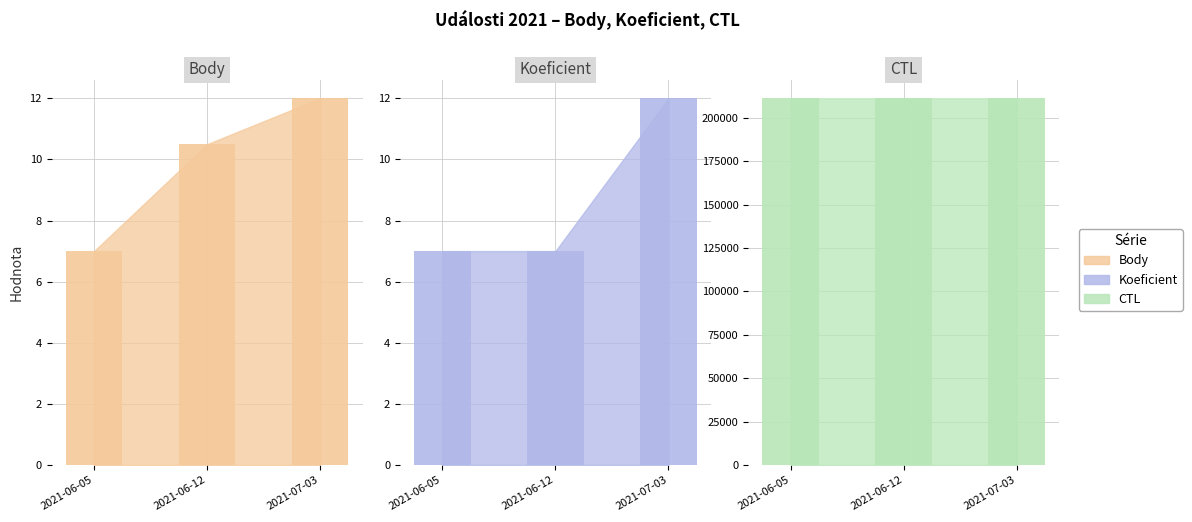

Where is Koeficient nearest to the value 9?

2021-06-05